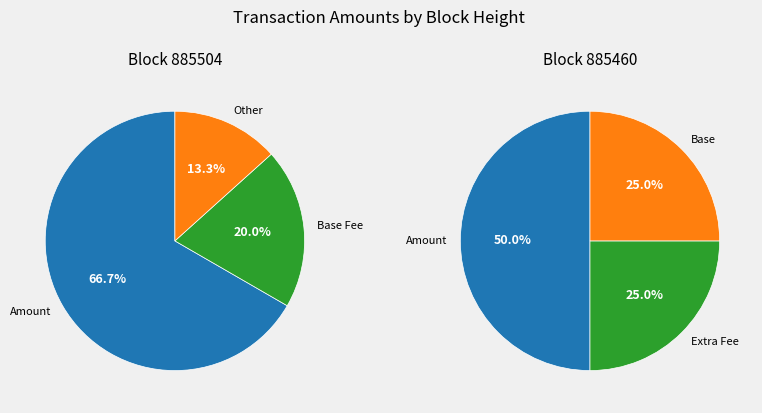

The 885460 slice represents 77% of the pie. True or false?

False